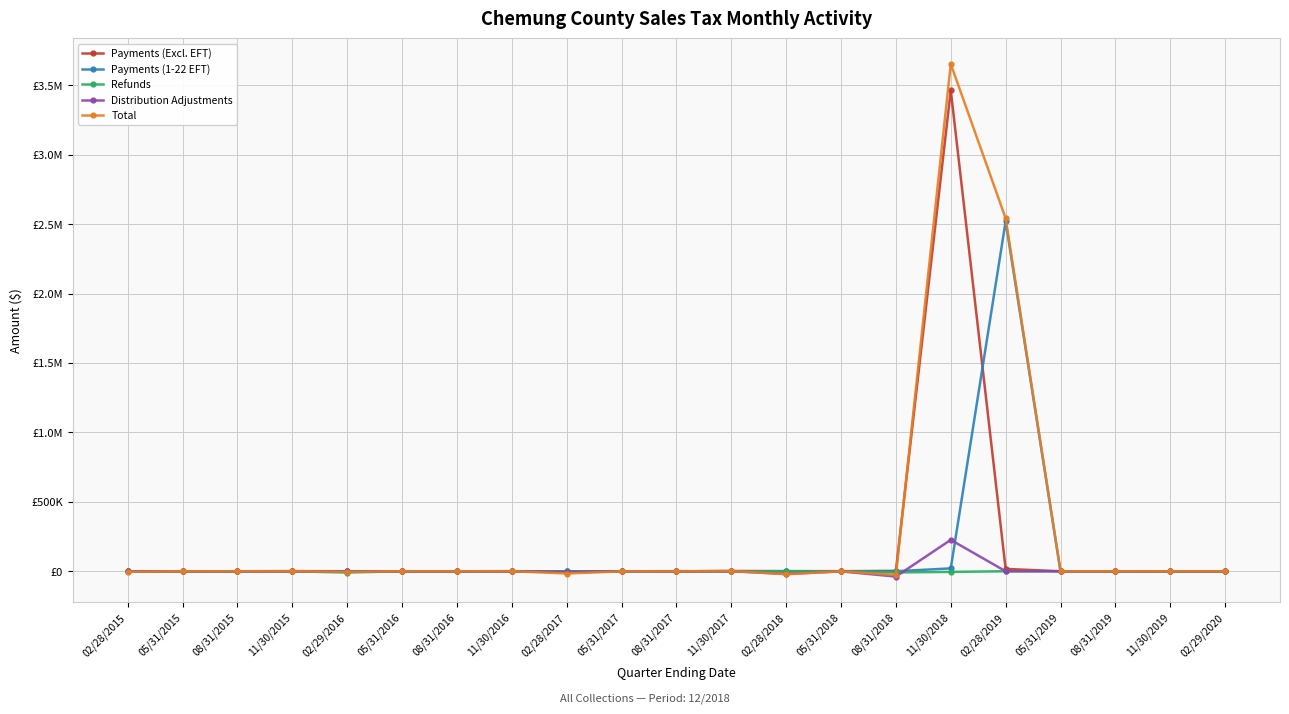

What is the label of the 18th point from the left?

05/31/2019